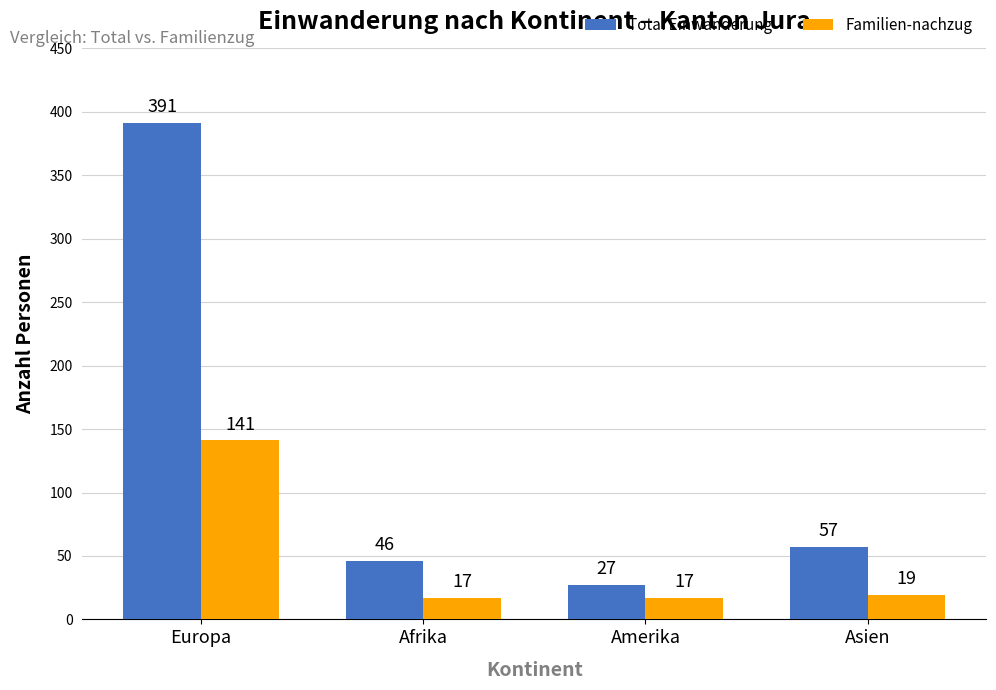

Which series has the largest range (max minus min)?

Total Einwanderung